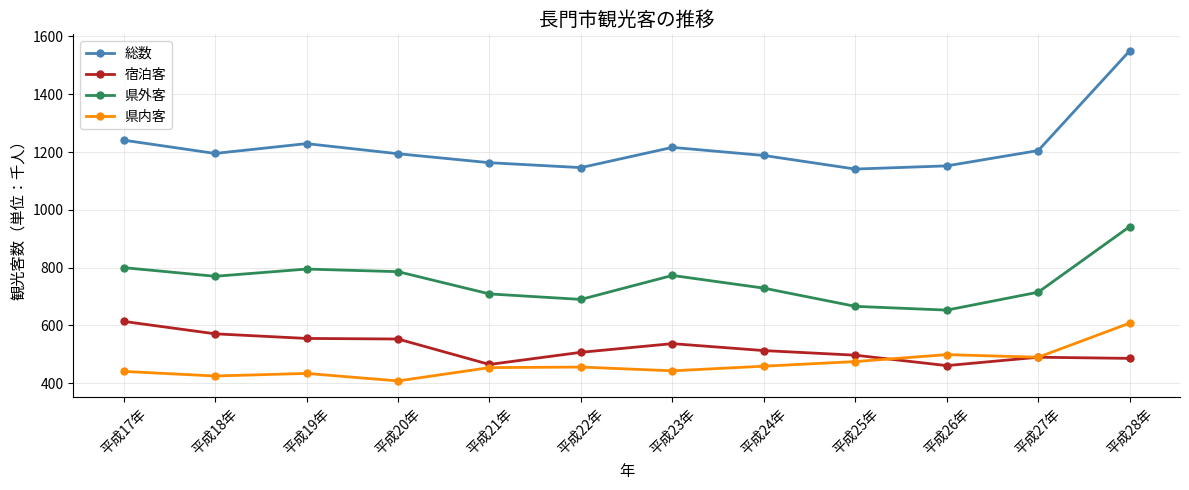

What is the label of the 3rd point from the left?

平成19年